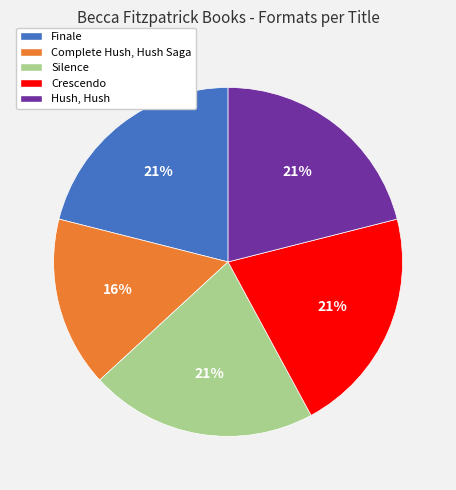

Which has a higher value, Complete Hush, Hush Saga or Finale?

Finale